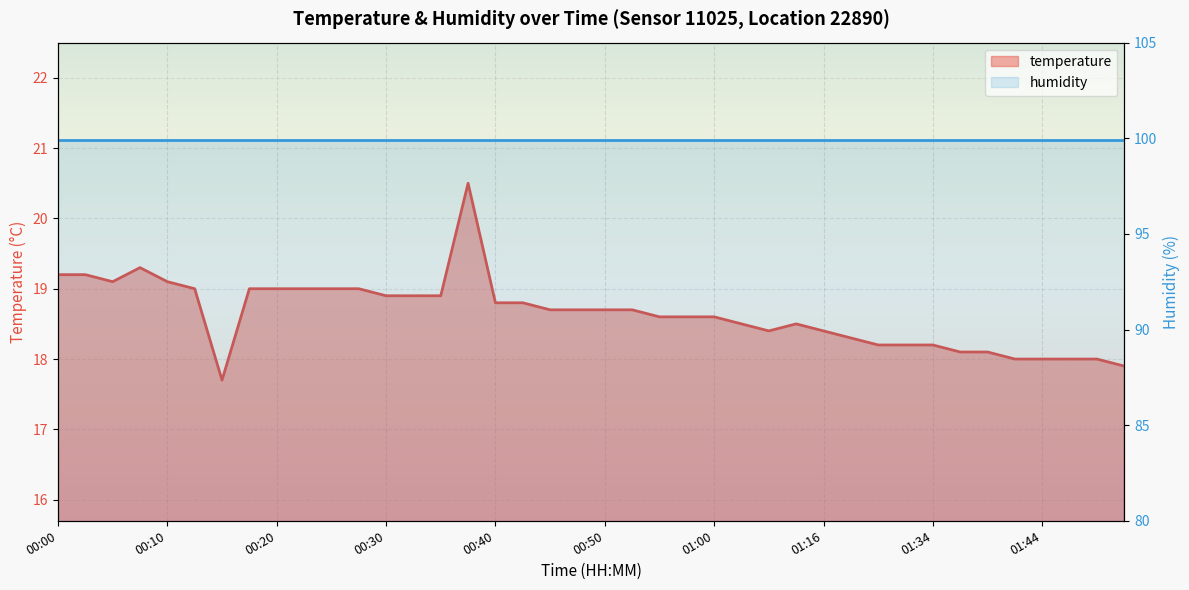

Reading left to right, extract all data points from this chart.

19.2	19.2	19.1	19.3	19.1	19.0	17.7	19.0	19.0	19.0	19.0	19.0	18.9	18.9	18.9	20.5	18.8	18.8	18.7	18.7	18.7	18.7	18.6	18.6	18.6	18.5	18.4	18.5	18.4	18.3	18.2	18.2	18.2	18.1	18.1	18.0	18.0	18.0	18.0	17.9